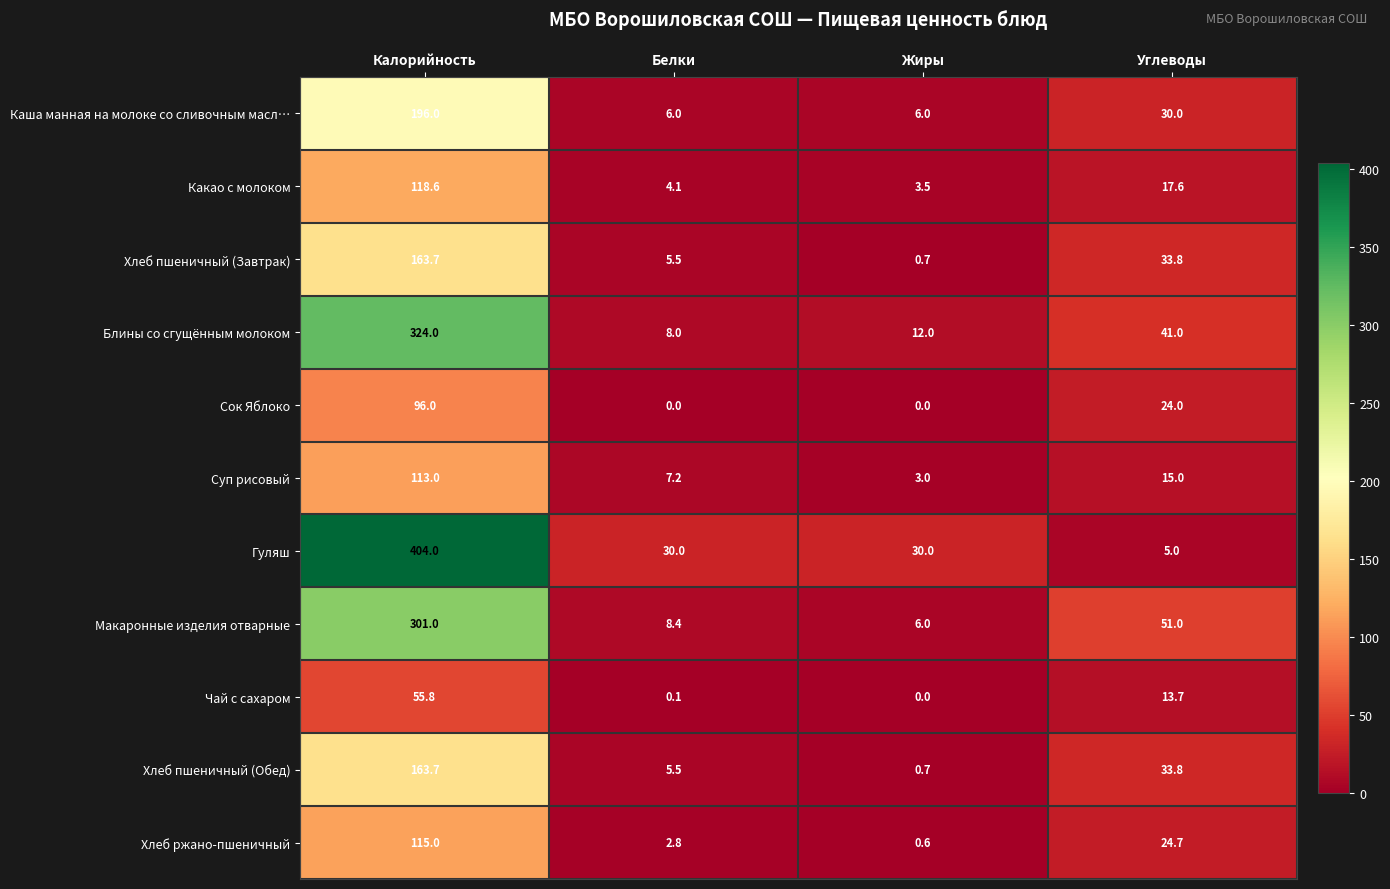

The value of Чай с сахаром at Жиры is -39.0. True or false?

False